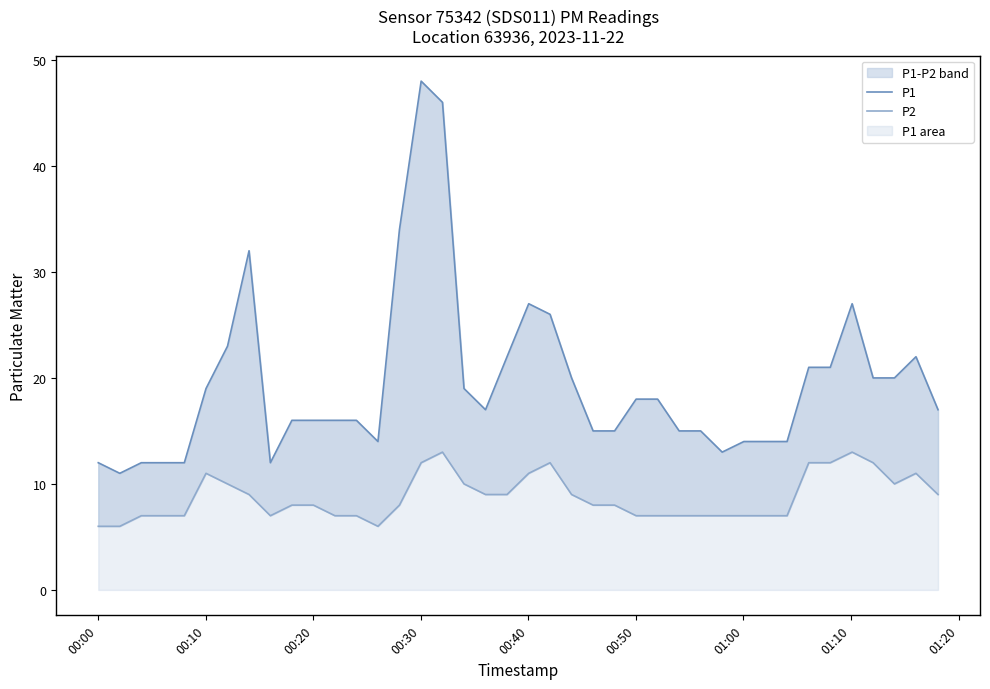

True or false: P1 and P2 intersect in this chart.

False